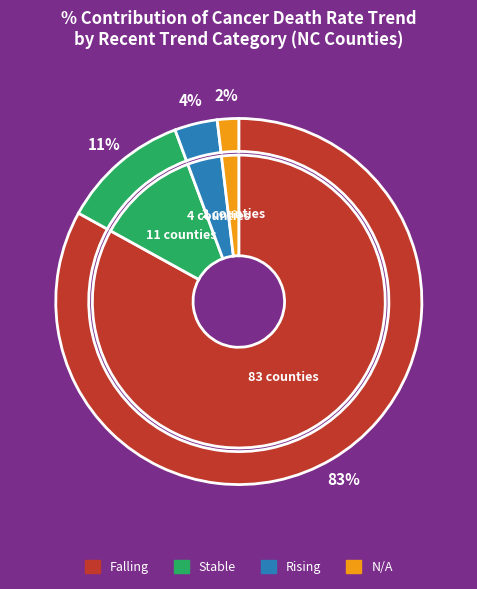

Does any single category account for the majority?

Yes